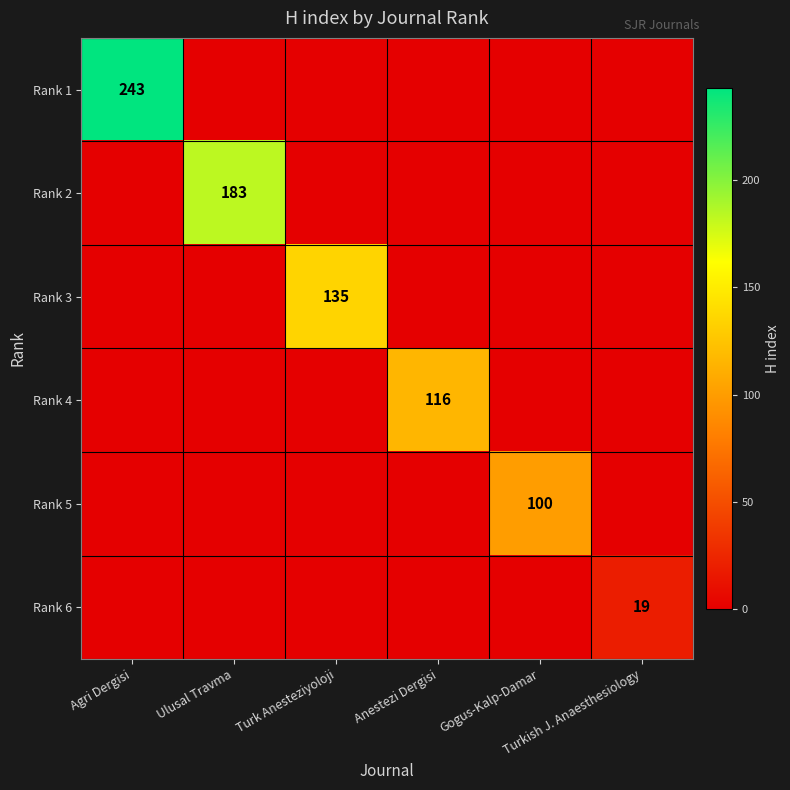

Which has a higher value, Gogus-Kalp-Damar or Agri Dergisi?

Agri Dergisi